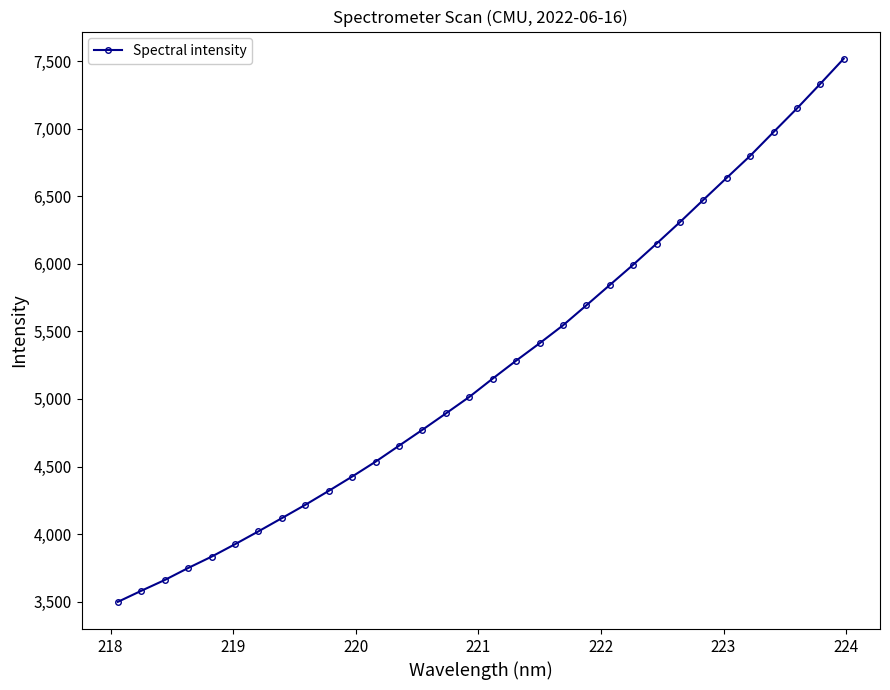

True or false: the data has more than 2 interior local peaks.

False